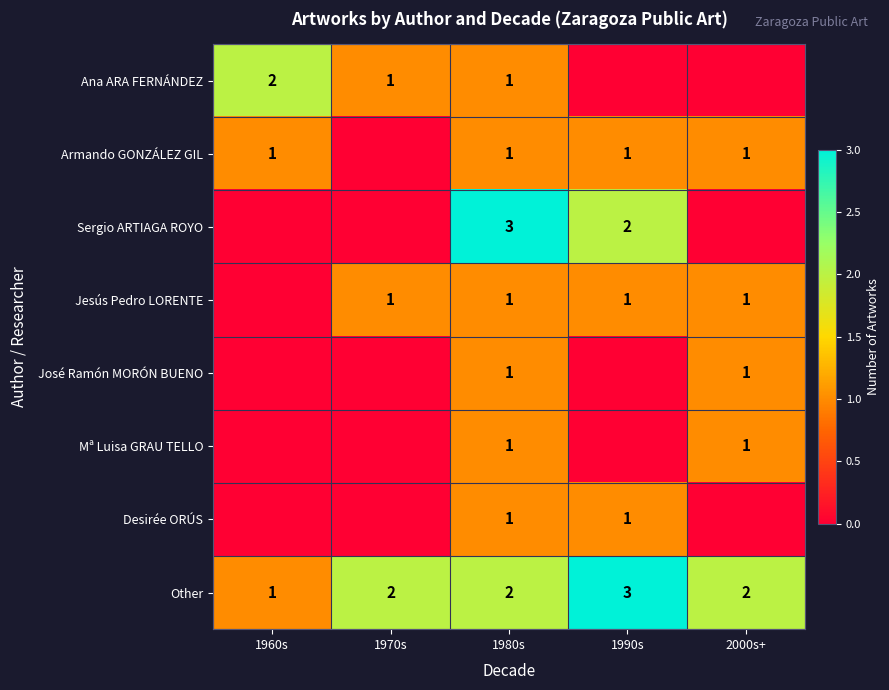

What is the maximum value shown in the chart?

3